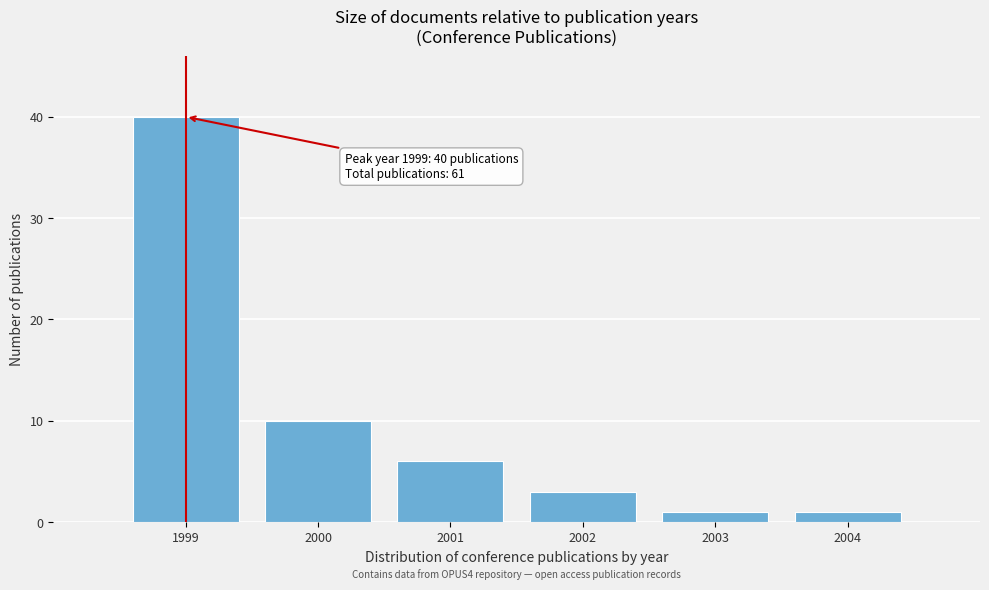

Reading left to right, extract all data points from this chart.

1999=40	2000=10	2001=6	2002=3	2003=1	2004=1